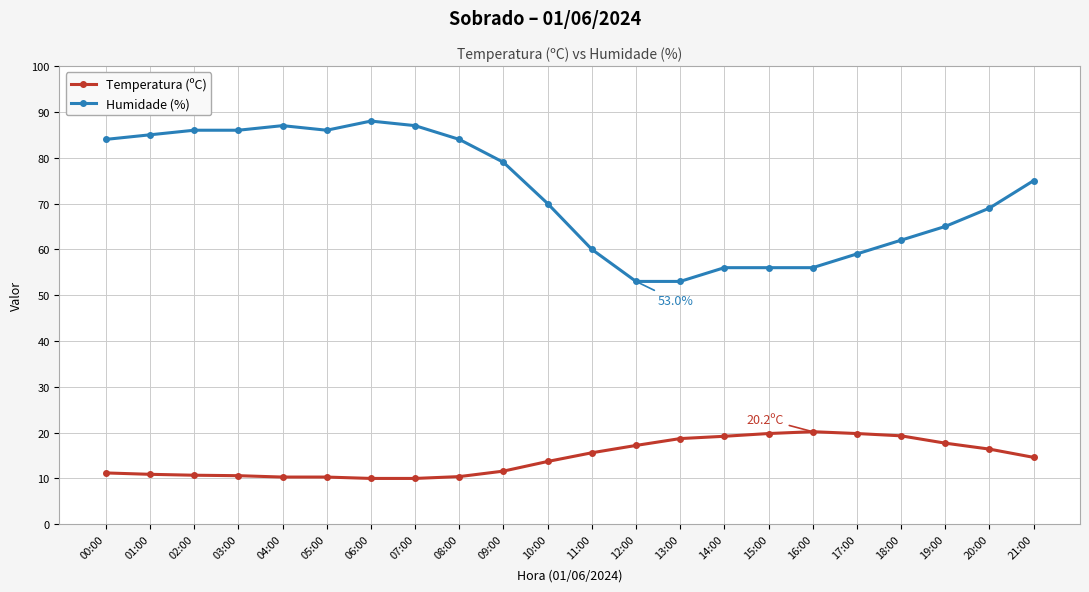

Which series changed the most between 11:00 and 17:00?

Temperatura (ºC)